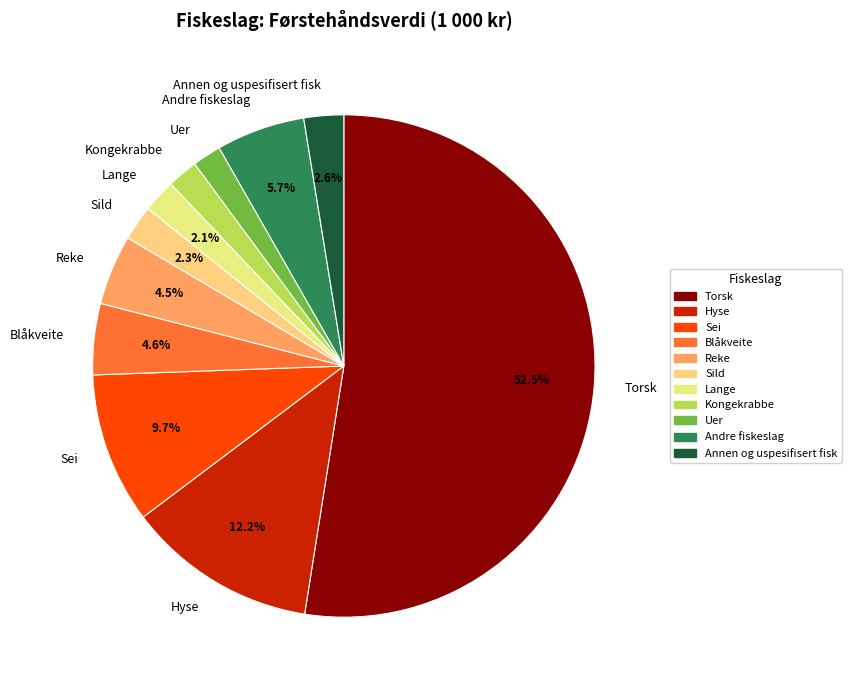

To the nearest percent, what percentage of the pie is Kongekrabbe?

2%